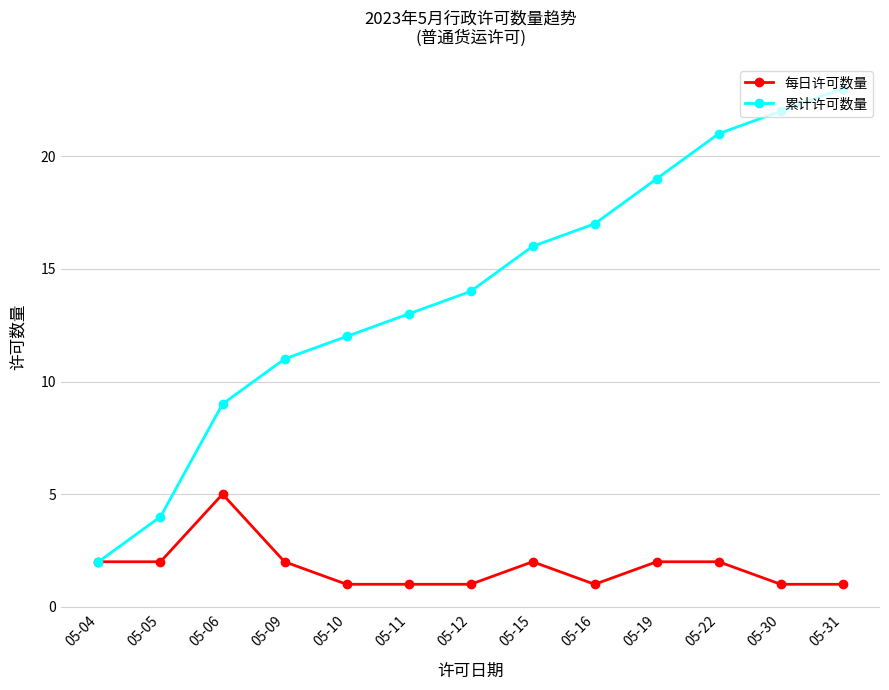

At which label does 累计许可数量 reach its minimum?

05-04